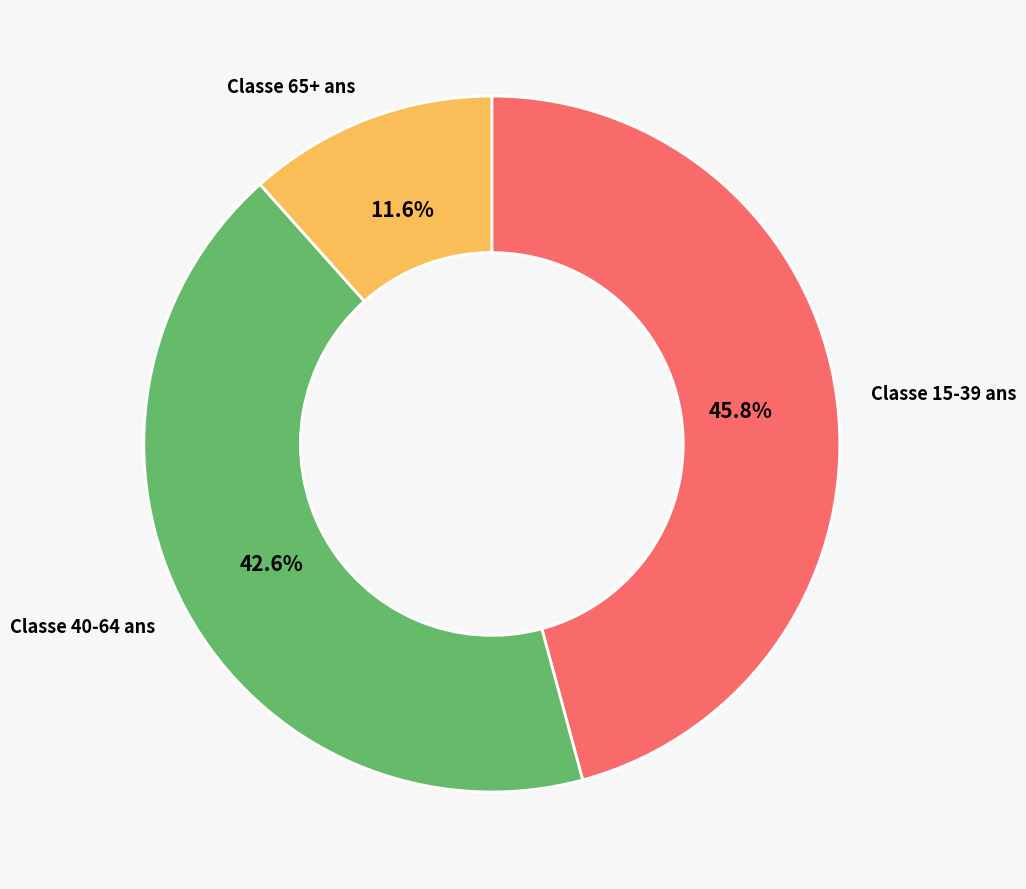

Is there any slice that represents more than half of the pie?

No